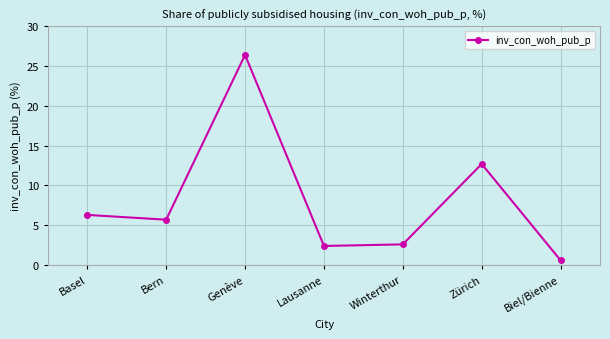

Reading right to left, extract all data points from this chart.

0.6	12.7	2.6	2.4	26.4	5.7	6.3